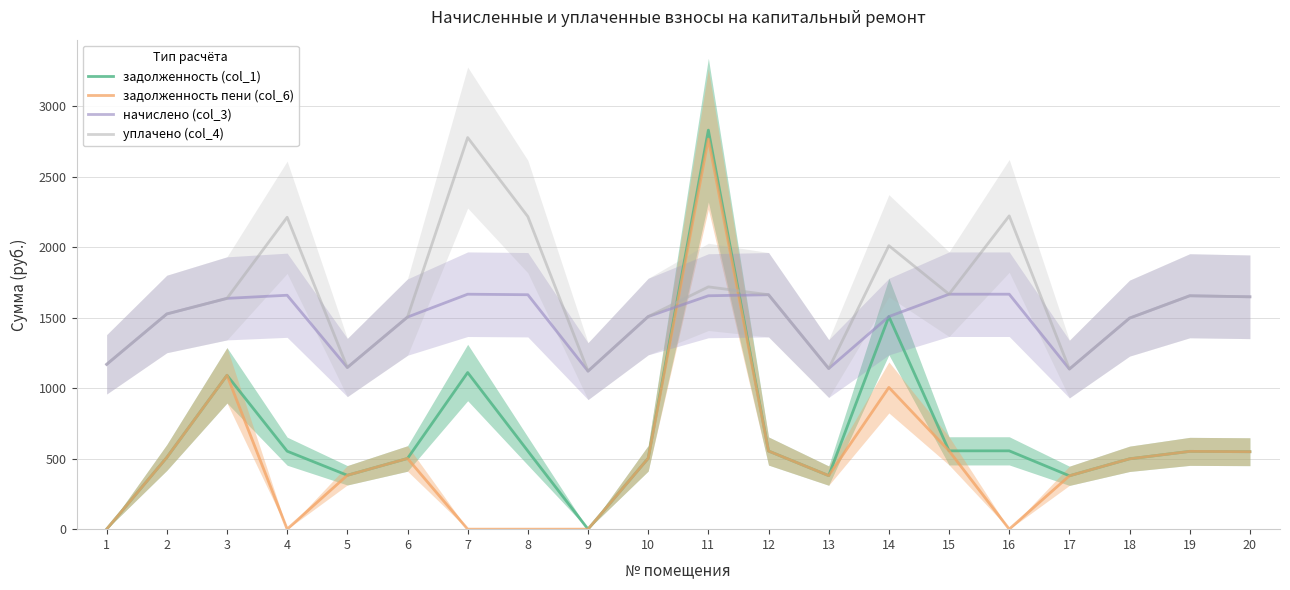

True or false: начислено (col_3) has more than 1 points higher than both neighbors.

True